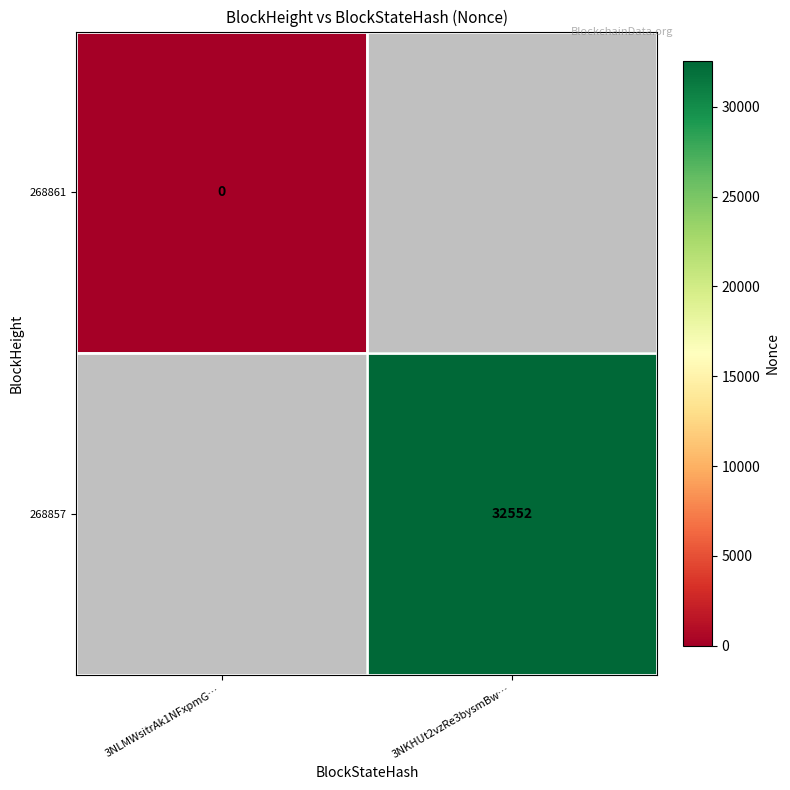

True or false: 268857 has a value of 32552 at 3NKHUt2vzRe3bysmBw….

True